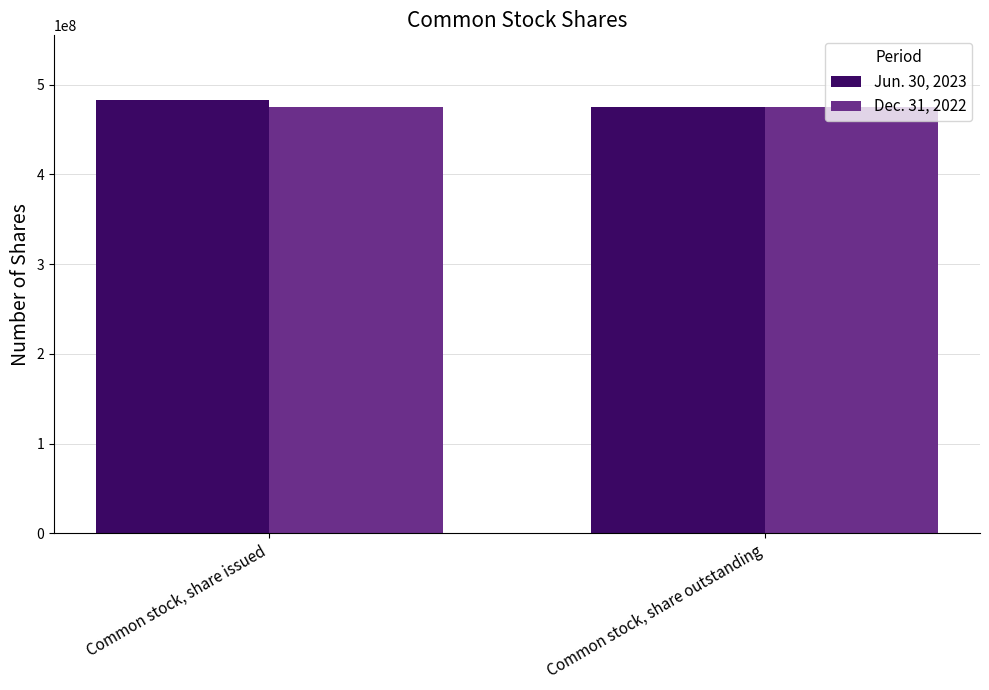

Rank the series by their maximum value, from highest to lowest.

Jun. 30, 2023, Dec. 31, 2022